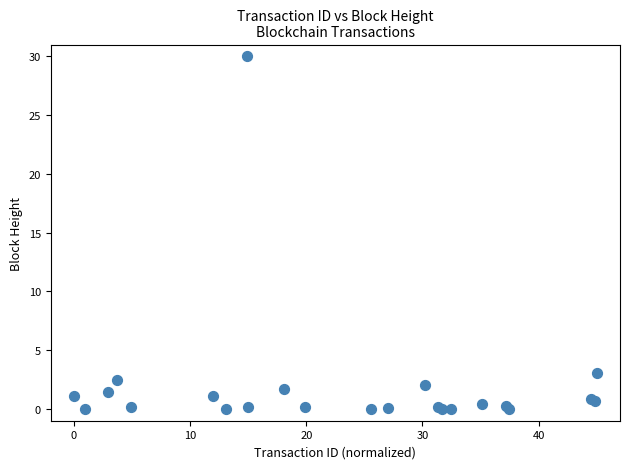

What Y value in the scatter plot is closest to 15?

3.1